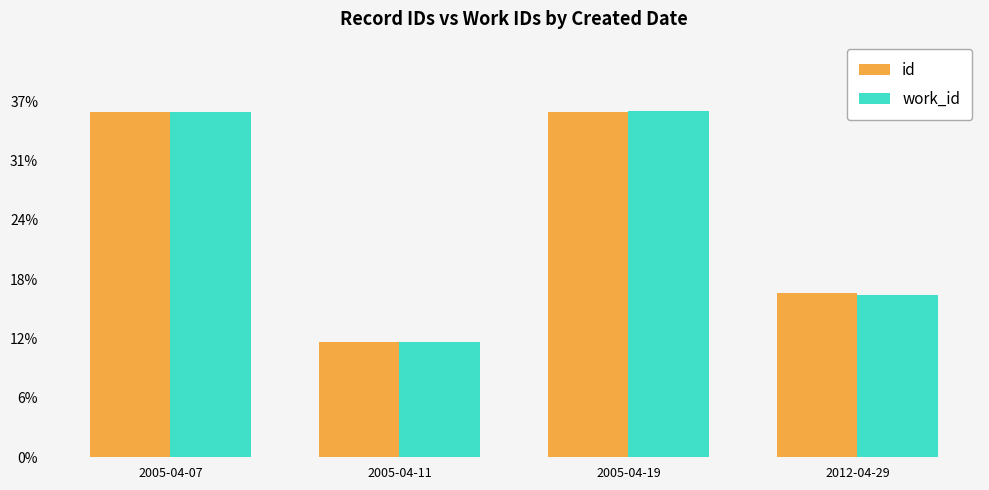

Reading left to right, transcribe all the data shown in this chart.

id: 35.6	11.9	35.6	16.9
work_id: 35.6	11.9	35.7	16.7